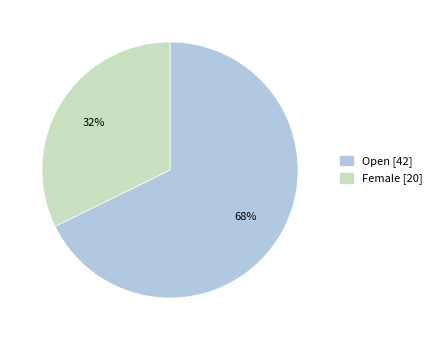

How many slices are in this pie chart?

2